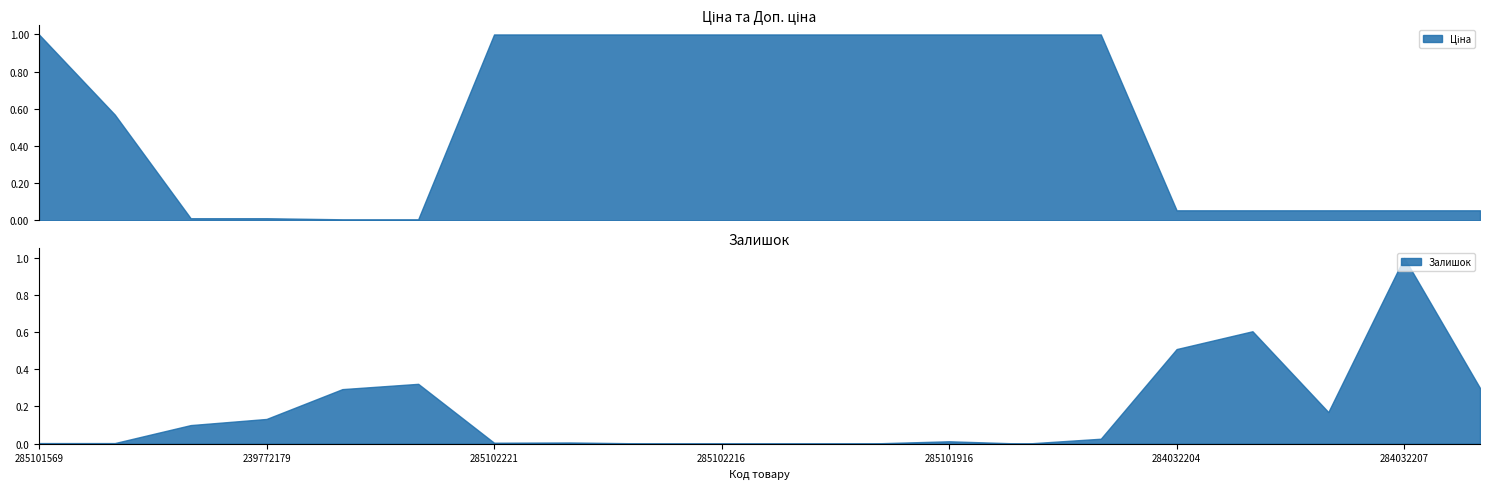

What is the maximum value for Залишок?

1.0